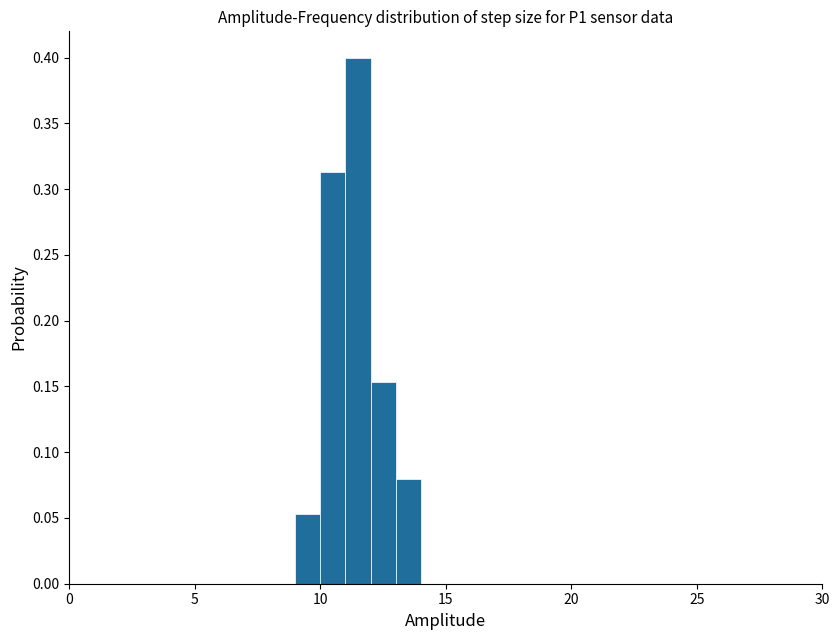

Read against the x-axis, roughly where is the centre of the tallest bar?

11.5